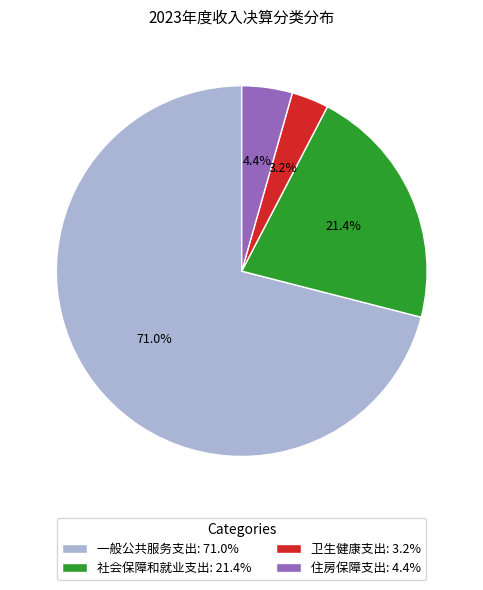

Which category has the biggest portion of the pie?

一般公共服务支出